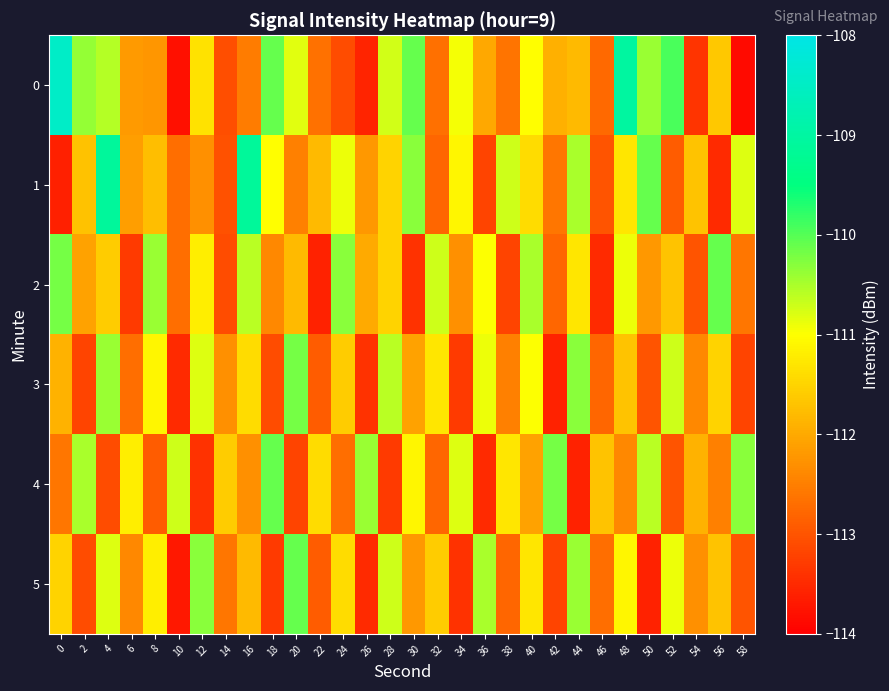

Reading left to right, what are all the values shown in this chart?

0: 0=-108.5	2=-110.4	4=-110.6	6=-112.2	8=-112.2	10=-113.8	12=-111.3	14=-113.1	16=-112.5	18=-110.1	20=-110.8	22=-112.7	24=-113.1	26=-113.6	28=-110.7	30=-110.1	32=-112.7	34=-111.0	36=-112.0	38=-112.6	40=-111.0	42=-111.9	44=-111.8	46=-112.8	48=-109.0	50=-110.4	52=-109.9	54=-113.4	56=-111.6	58=-113.9
1: 0=-113.6	2=-111.7	4=-109.1	6=-112.1	8=-111.8	10=-112.7	12=-112.3	14=-113.0	16=-109.1	18=-111.0	20=-112.5	22=-111.8	24=-110.9	26=-112.2	28=-111.5	30=-110.3	32=-112.8	34=-111.1	36=-113.2	38=-110.7	40=-111.4	42=-112.6	44=-110.5	46=-113.0	48=-111.3	50=-110.1	52=-112.9	54=-111.7	56=-113.5	58=-110.8
2: 0=-110.2	2=-112.1	4=-111.6	6=-113.3	8=-110.4	10=-112.7	12=-111.2	14=-113.1	16=-110.6	18=-112.4	20=-111.8	22=-113.6	24=-110.3	26=-112.0	28=-111.5	30=-113.4	32=-110.7	34=-112.3	36=-111.0	38=-113.2	40=-110.5	42=-112.8	44=-111.3	46=-113.5	48=-110.9	50=-112.2	52=-111.7	54=-113.0	56=-110.1	58=-112.6
3: 0=-111.9	2=-113.2	4=-110.4	6=-112.7	8=-111.1	10=-113.5	12=-110.8	14=-112.3	16=-111.4	18=-113.1	20=-110.2	22=-112.9	24=-111.6	26=-113.4	28=-110.6	30=-112.1	32=-111.3	34=-113.3	36=-110.9	38=-112.5	40=-111.0	42=-113.6	44=-110.3	46=-112.8	48=-111.7	50=-113.0	52=-110.7	54=-112.4	56=-111.5	58=-113.2
4: 0=-112.6	2=-110.5	4=-113.1	6=-111.2	8=-112.9	10=-110.7	12=-113.4	14=-111.6	16=-112.3	18=-110.1	20=-113.2	22=-111.4	24=-112.7	26=-110.4	28=-113.3	30=-111.1	32=-112.8	34=-110.8	36=-113.5	38=-111.3	40=-112.1	42=-110.2	44=-113.6	46=-111.7	48=-112.4	50=-110.6	52=-113.0	54=-111.9	56=-112.5	58=-110.3
5: 0=-111.5	2=-113.1	4=-110.8	6=-112.4	8=-111.2	10=-113.7	12=-110.3	14=-112.6	16=-111.8	18=-113.3	20=-110.1	22=-112.9	24=-111.4	26=-113.5	28=-110.7	30=-112.2	32=-111.6	34=-113.4	36=-110.5	38=-112.8	40=-111.3	42=-113.2	44=-110.4	46=-112.7	48=-111.1	50=-113.6	52=-110.9	54=-112.3	56=-111.7	58=-113.0